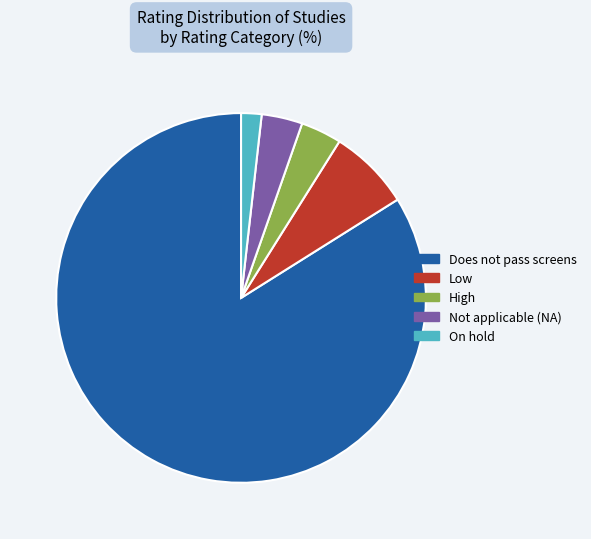

Is there any slice that represents more than half of the pie?

Yes